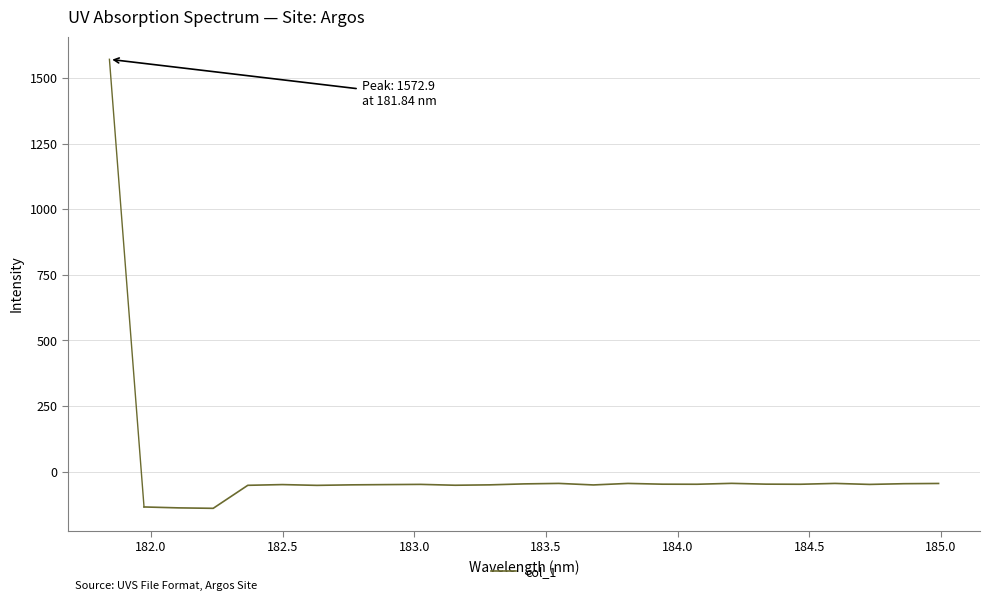

What is the greatest value displayed?

-45.1